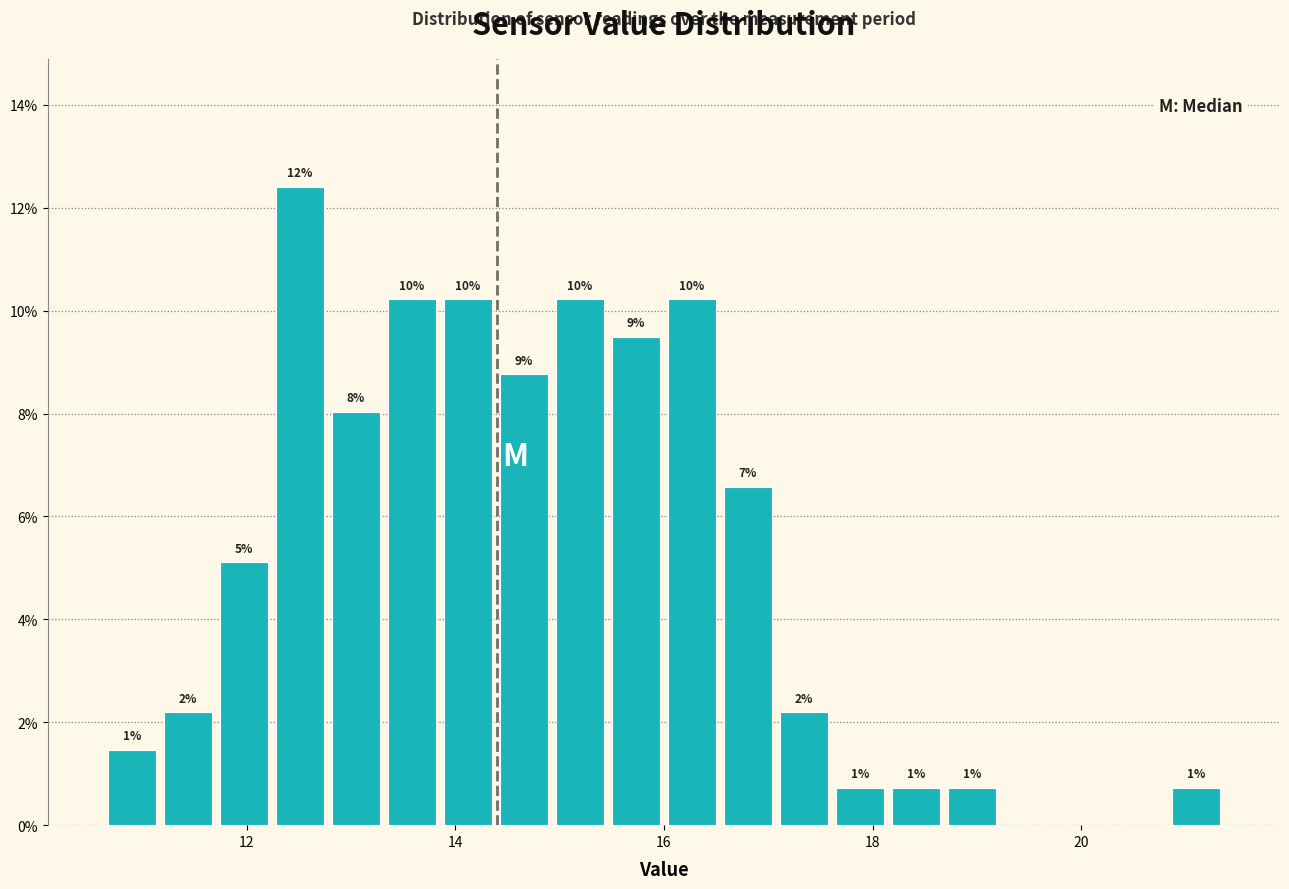

Read against the x-axis, roughly where is the centre of the tallest bar?

12.6